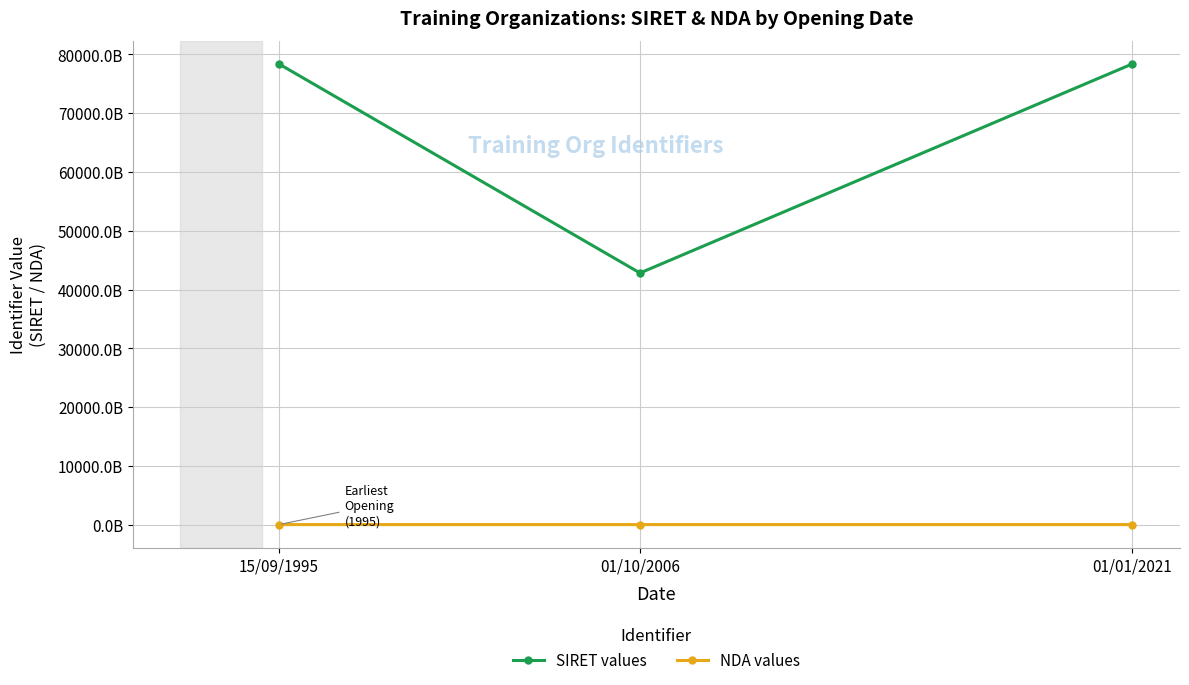

Reading left to right, transcribe all the data shown in this chart.

SIRET values: 78370584100022	42813525500050	78370584100063
NDA values: 31590018459	32590996759	31590018459